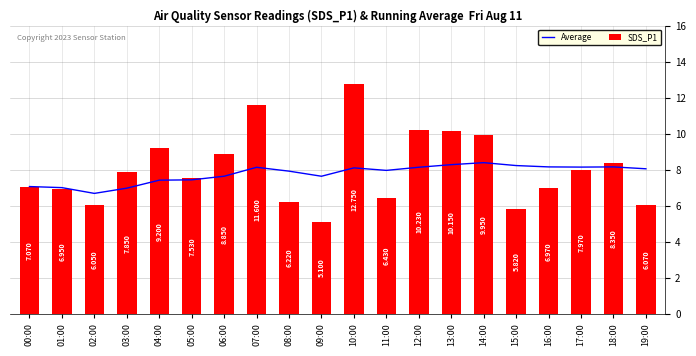

Which label corresponds to the largest value in the chart?

10:00